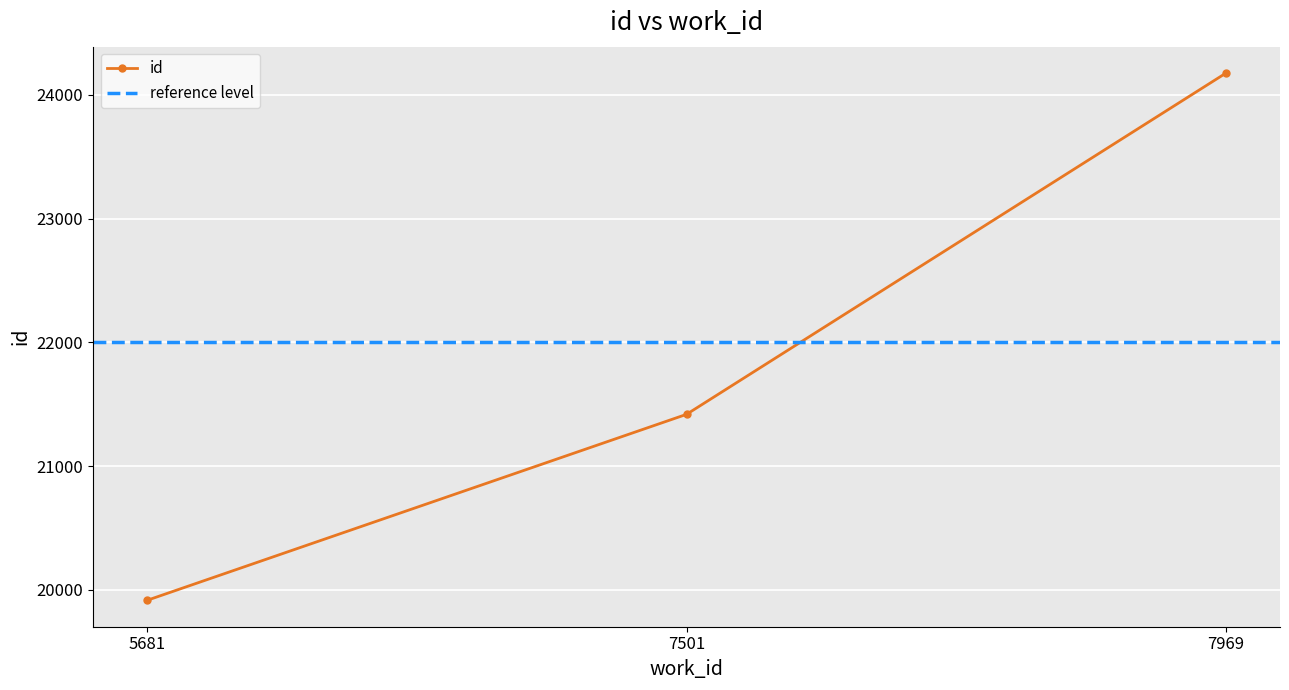

What is the difference between the values at 7969 and 7501?

2758